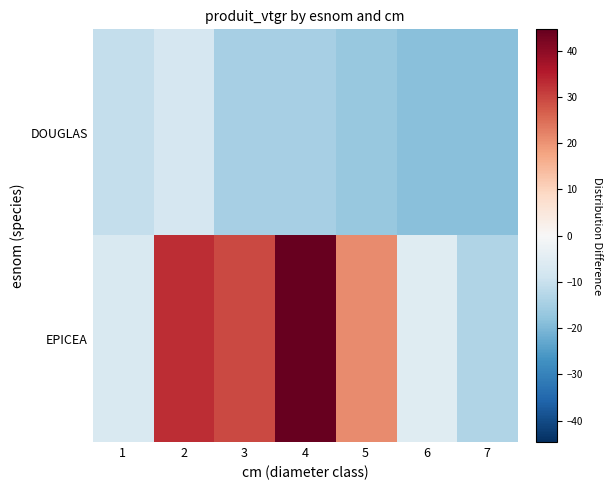

Reading left to right, extract all data points from this chart.

DOUGLAS: 1=-10.6	2=-7.4	3=-14.9	4=-14.9	5=-17.1	6=-18.5	7=-18.5
EPICEA: 1=-6.9	2=32.9	3=29.3	4=44.6	5=21.0	6=-5.5	7=-13.5